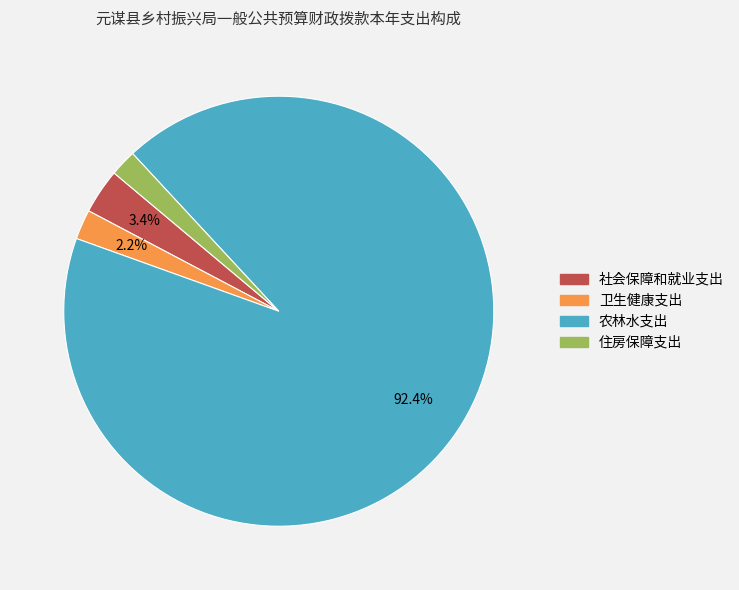

To the nearest percent, what portion does 社会保障和就业支出 represent?

3%